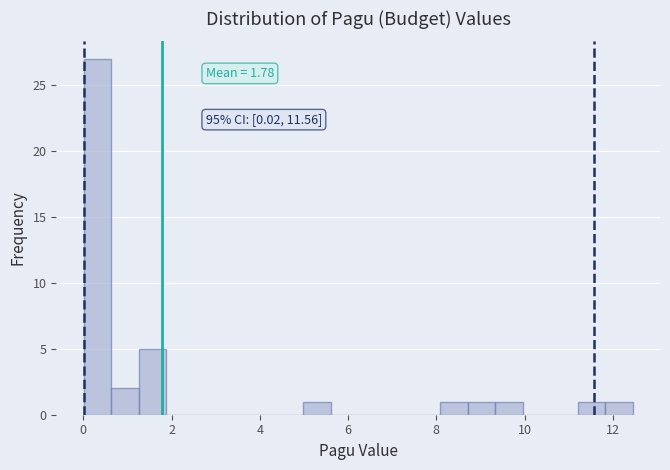

Read against the x-axis, roughly where is the centre of the tallest bar?

0.4